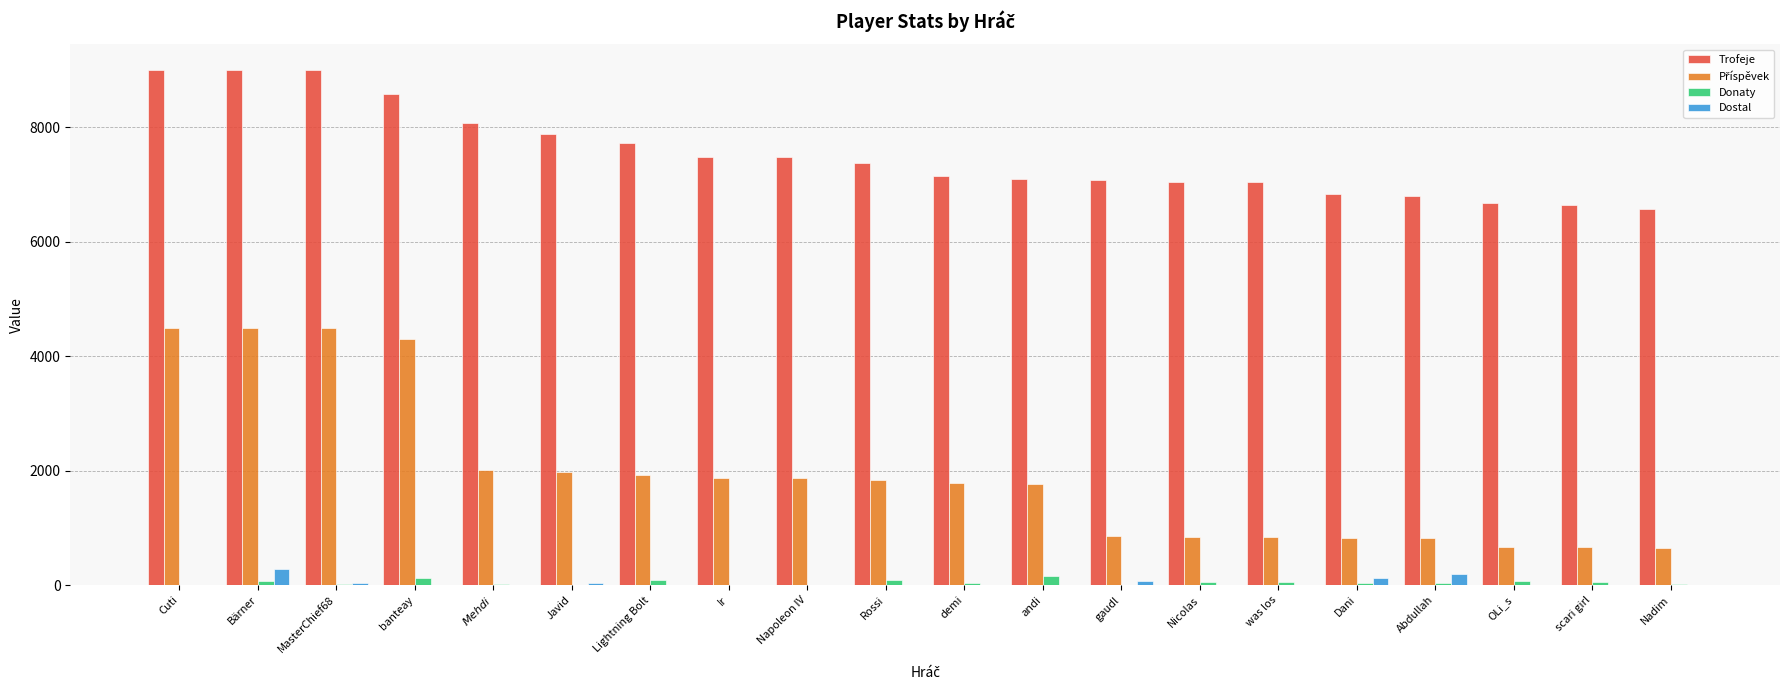

What is the approximate value of Trofeje at MasterChief68?

9000